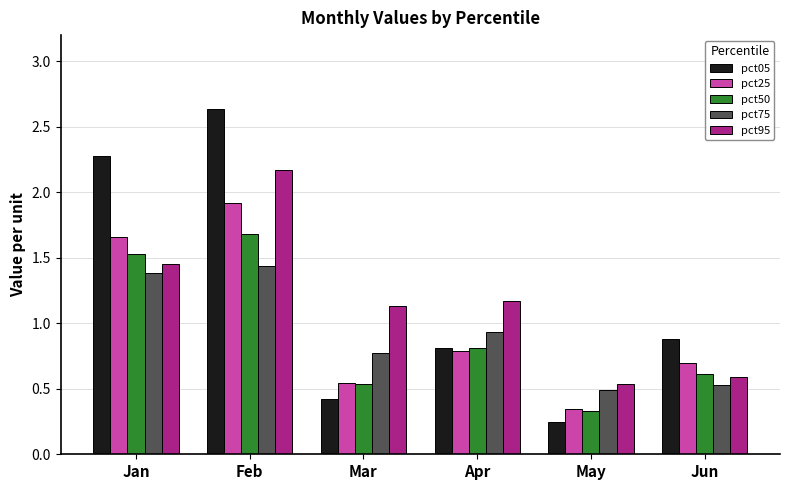

At how many categories does at least one series exceed 0?

6